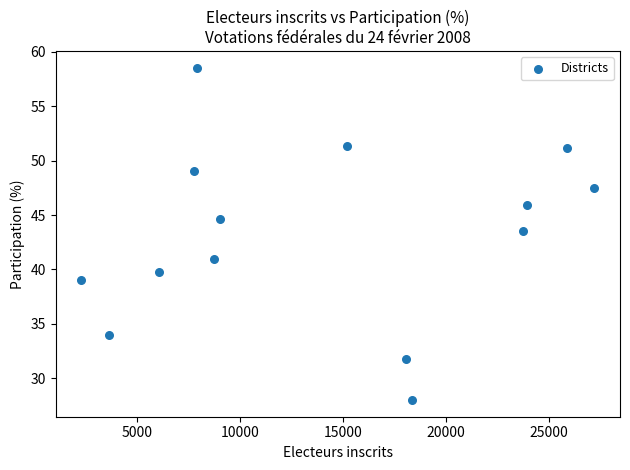

What Y value in the scatter plot is closest to 43?

43.5